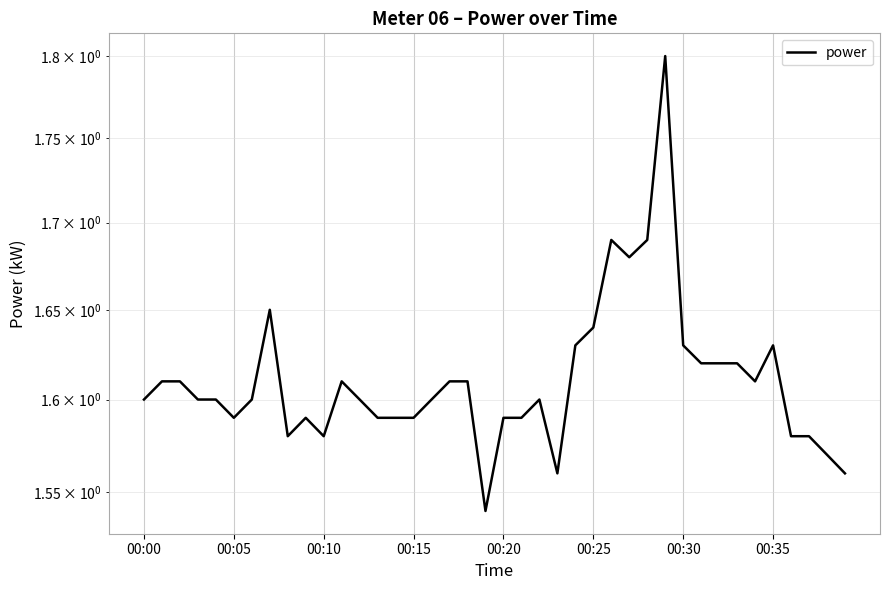

The chart shows a value of 2.2 at 11. True or false?

False